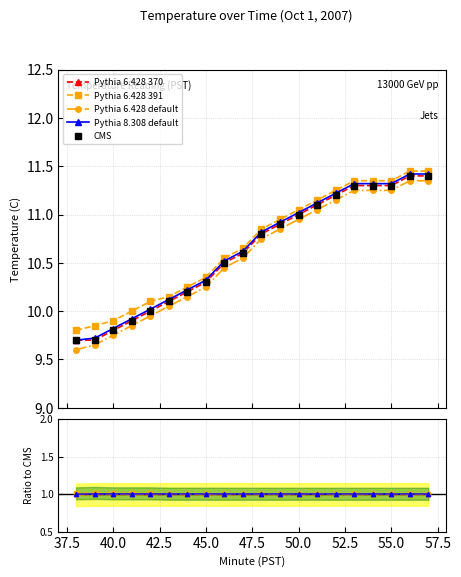

Reading left to right, list all the values displayed in this chart.

Pythia 6.428 370: 1.0	1.0	1.0	1.0	1.0	1.0	1.0	1.0	1.0	1.0	1.0	1.0	1.0	1.0	1.0	1.0	1.0	1.0	1.0	1.0
Pythia 6.428 391: 1.0	1.0	1.0	1.0	1.0	1.0	1.0	1.0	1.0	1.0	1.0	1.0	1.0	1.0	1.0	1.0	1.0	1.0	1.0	1.0
Pythia 6.428 default: 1.0	1.0	1.0	1.0	1.0	1.0	1.0	1.0	1.0	1.0	1.0	1.0	1.0	1.0	1.0	1.0	1.0	1.0	1.0	1.0
Pythia 8.308 default: 1.0	1.0	1.0	1.0	1.0	1.0	1.0	1.0	1.0	1.0	1.0	1.0	1.0	1.0	1.0	1.0	1.0	1.0	1.0	1.0
CMS: 9.7	9.7	9.8	9.9	10.0	10.1	10.2	10.3	10.5	10.6	10.8	10.9	11.0	11.1	11.2	11.3	11.3	11.3	11.4	11.4